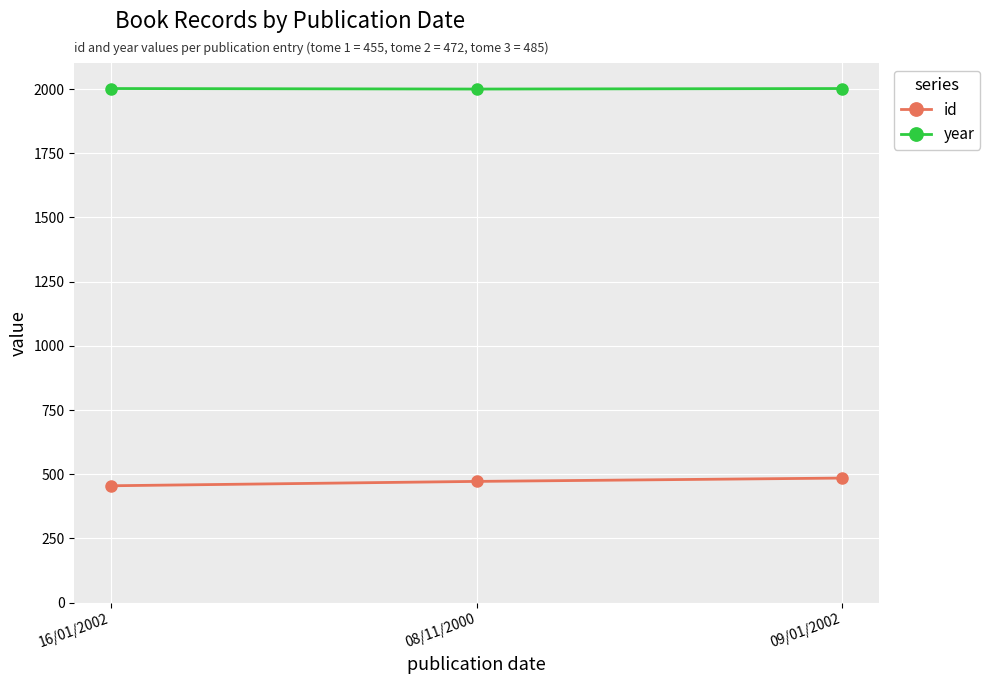

At 08/11/2000, list the series in order from smallest to largest.

id, year